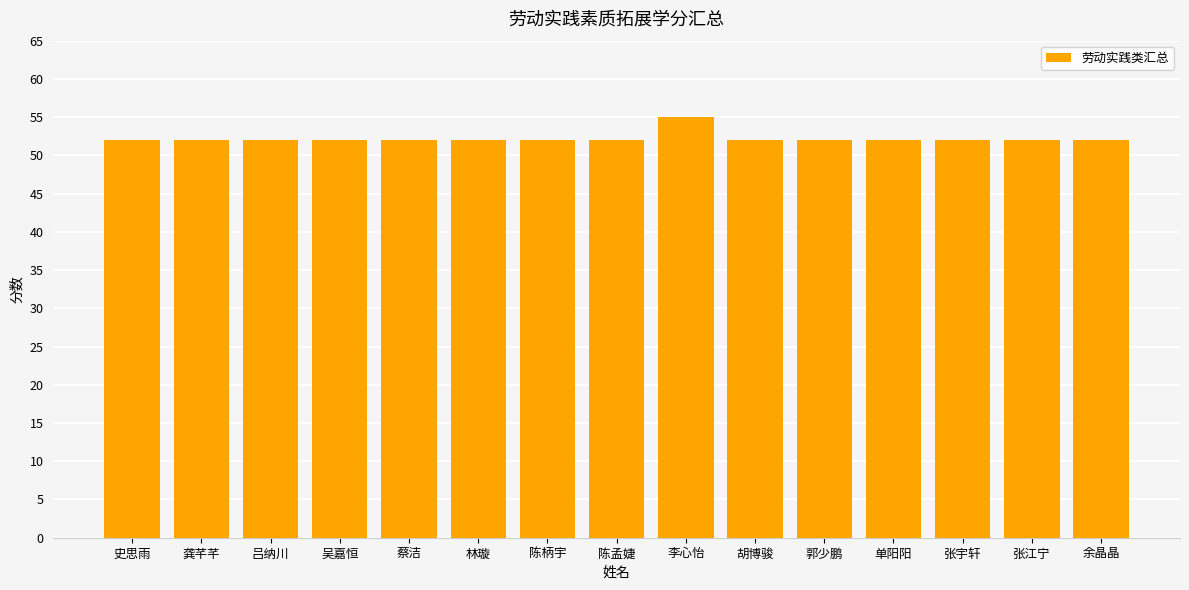

What is the label of the 2nd bar from the left?

龚芊芊